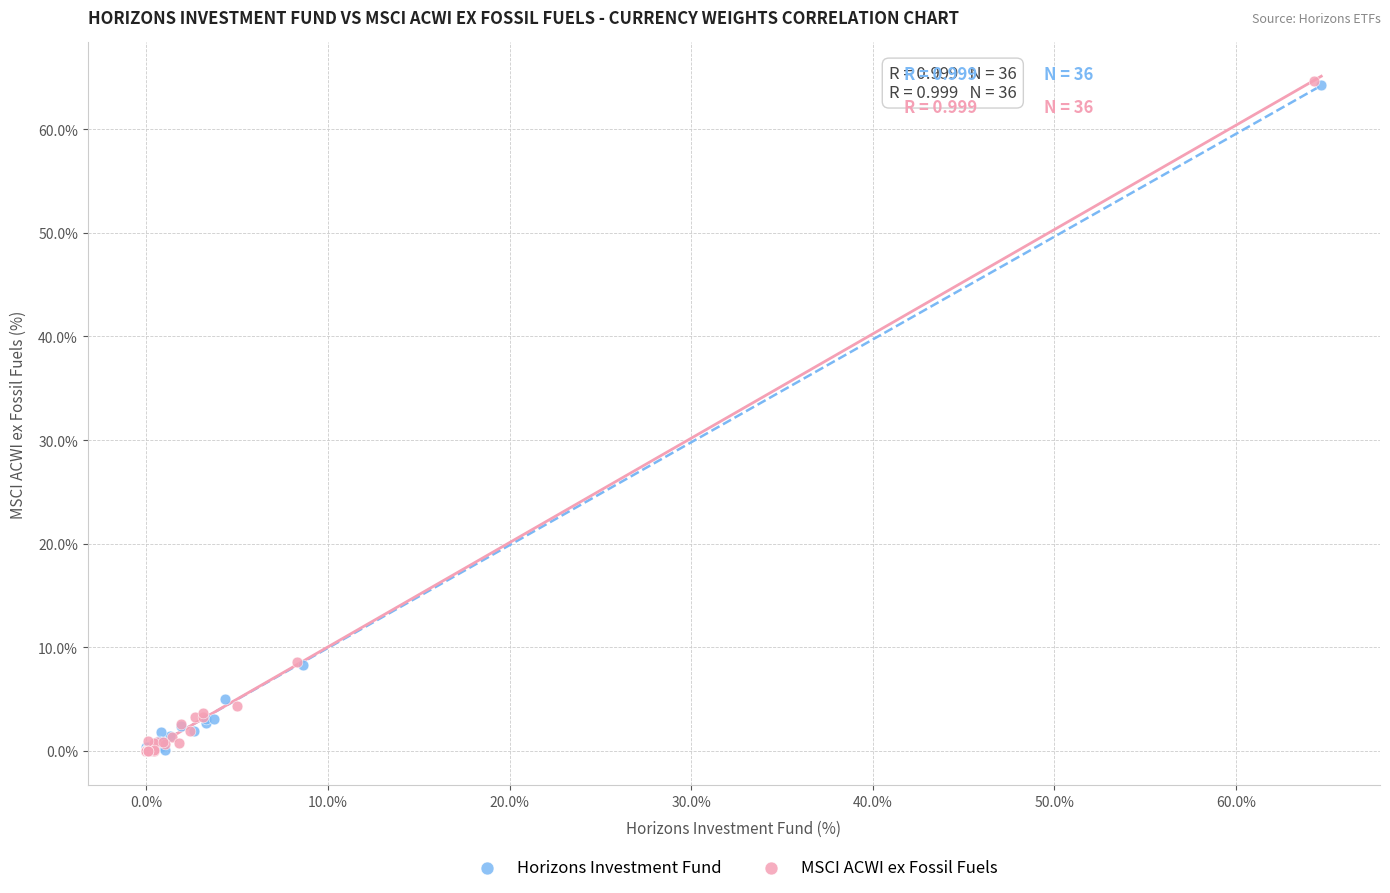

Which series has the widest spread of Y values?

MSCI ACWI ex Fossil Fuels